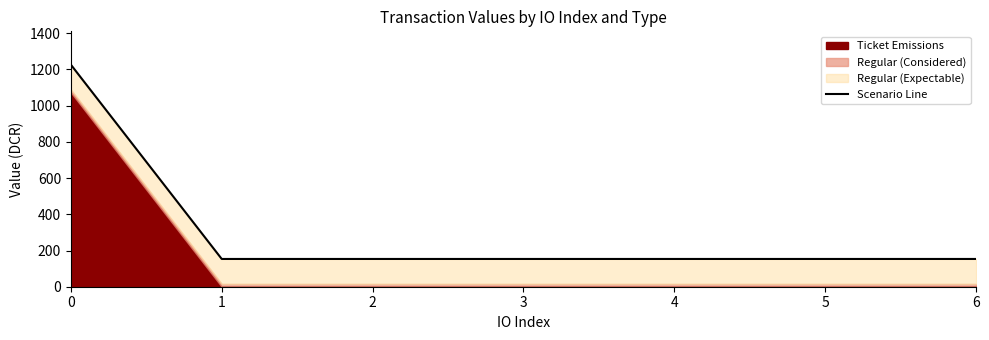

Where is the data nearest to the value 689?

1